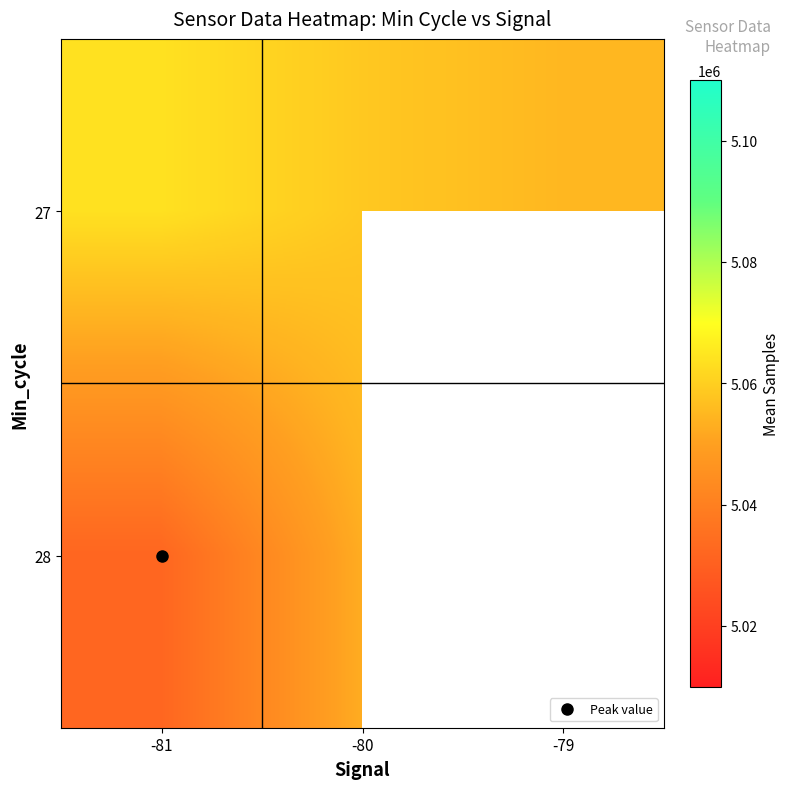

List the labels in order of 27 value, smallest first.

-79, -80, -81